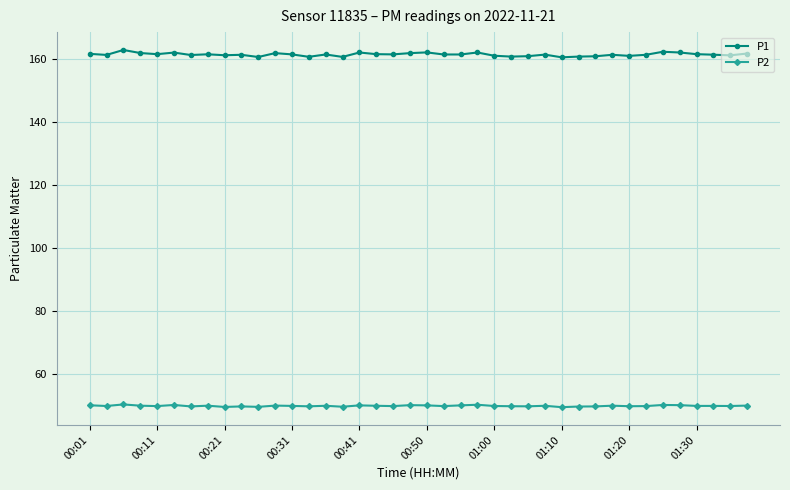

What is the value of the P1 point at the 29th from the left?

160.6